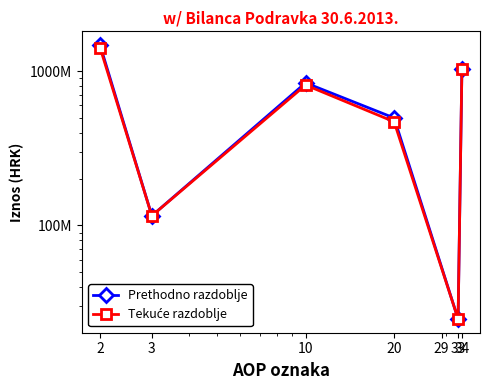

True or false: Prethodno razdoblje has a value of 885286579 at 20.

False